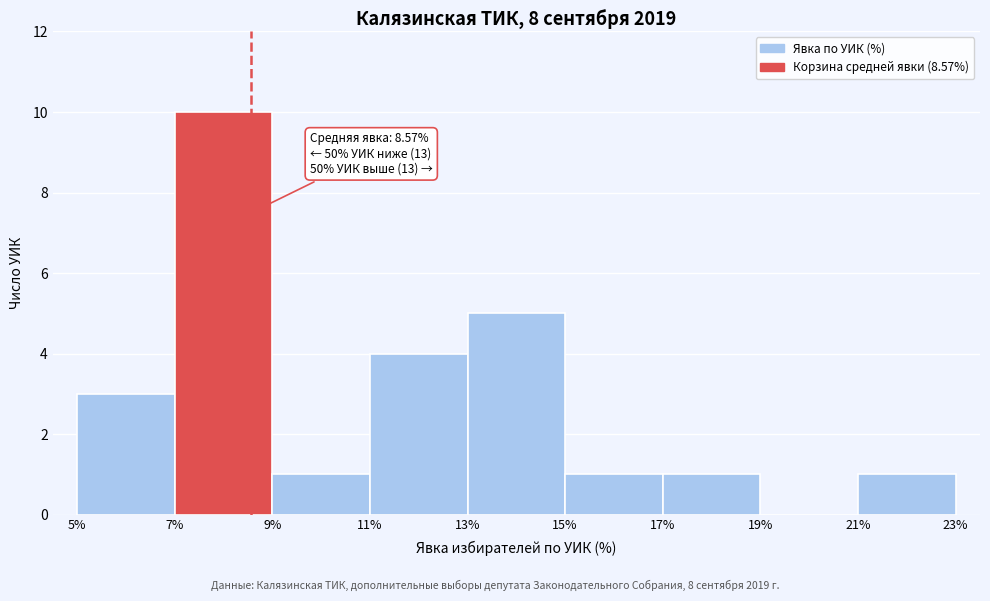

Over which range of the x-axis is the bar tallest?

7% to 9%